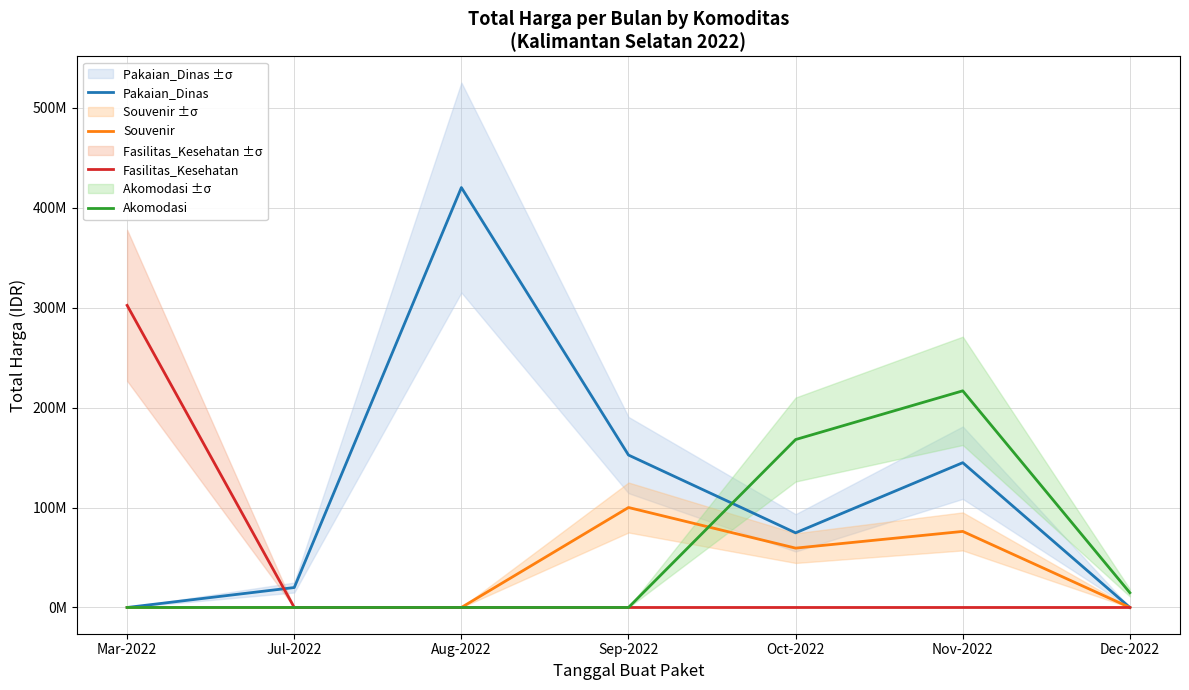

List the series in order of their peak value, highest first.

Pakaian_Dinas, Fasilitas_Kesehatan, Akomodasi, Souvenir